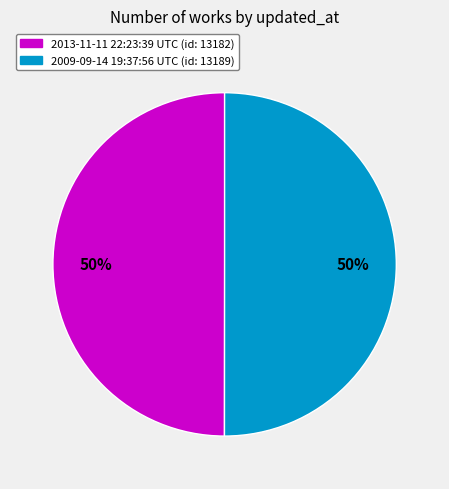

True or false: 2009-09-14 19:37:56 UTC accounts for 59% of the total.

False